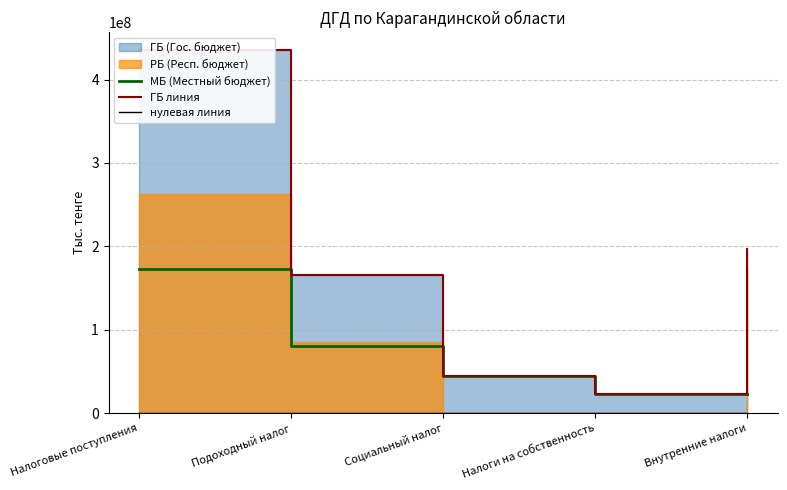

At which label is МБ (Местный бюджет) closest to 97791919?

Подоходный налог